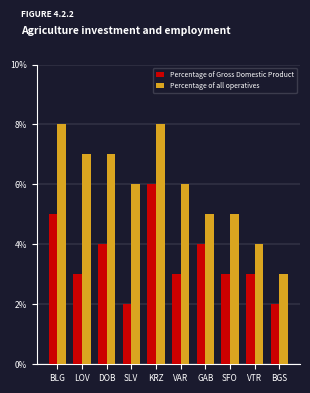

Reading left to right, what are all the values shown in this chart?

Percentage of Gross Domestic Product: BLG=5	LOV=3	DOB=4	SLV=2	KRZ=6	VAR=3	GAB=4	SFO=3	VTR=3	BGS=2
Percentage of all operatives: BLG=8	LOV=7	DOB=7	SLV=6	KRZ=8	VAR=6	GAB=5	SFO=5	VTR=4	BGS=3